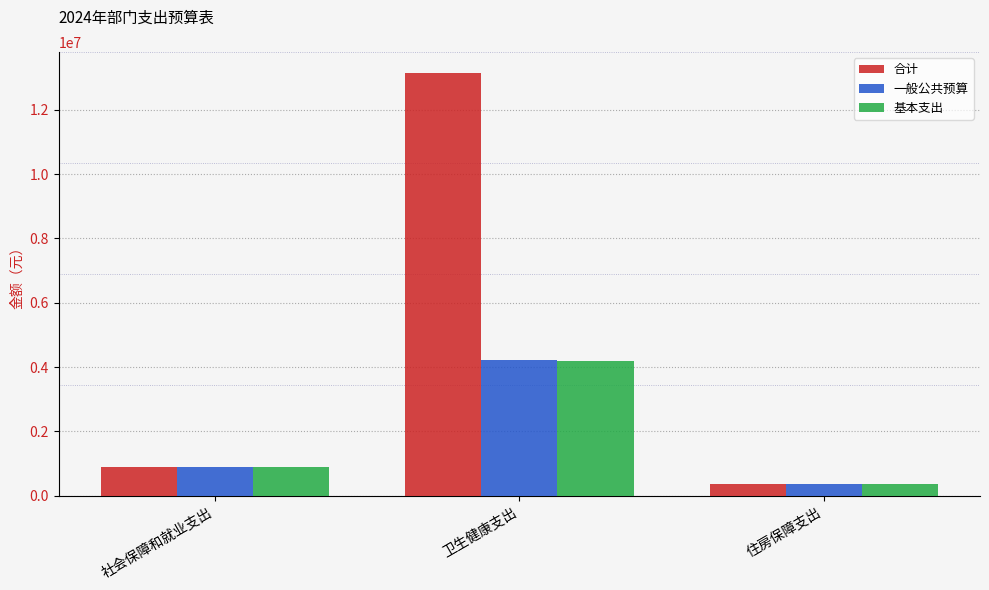

What is the total value across all series at 社会保障和就业支出?

2659831.1